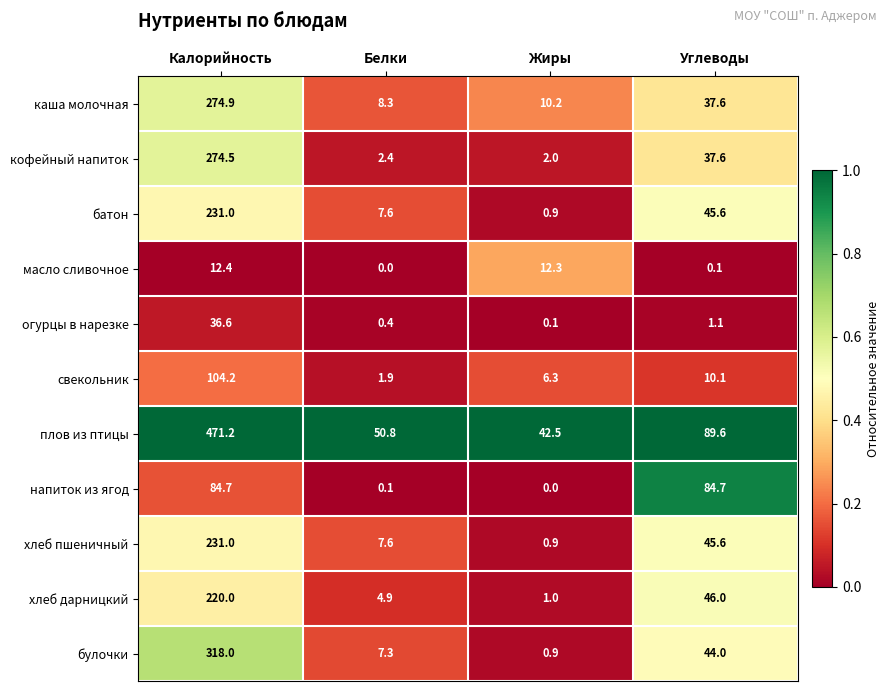

Count the number of categories in the chart.

4